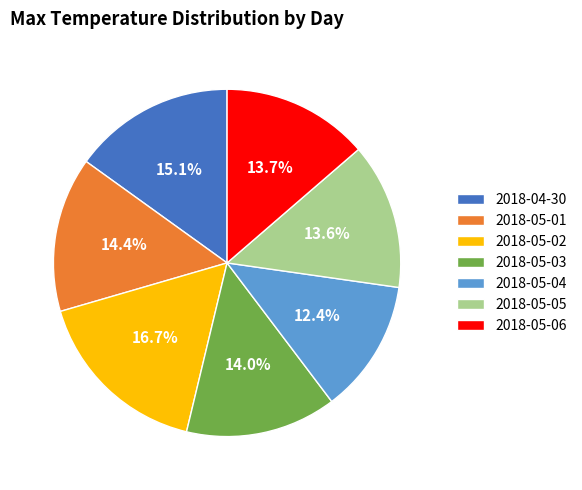

Approximately how many times larger is the value at 2018-04-30 compared to 2018-05-05?

1.1